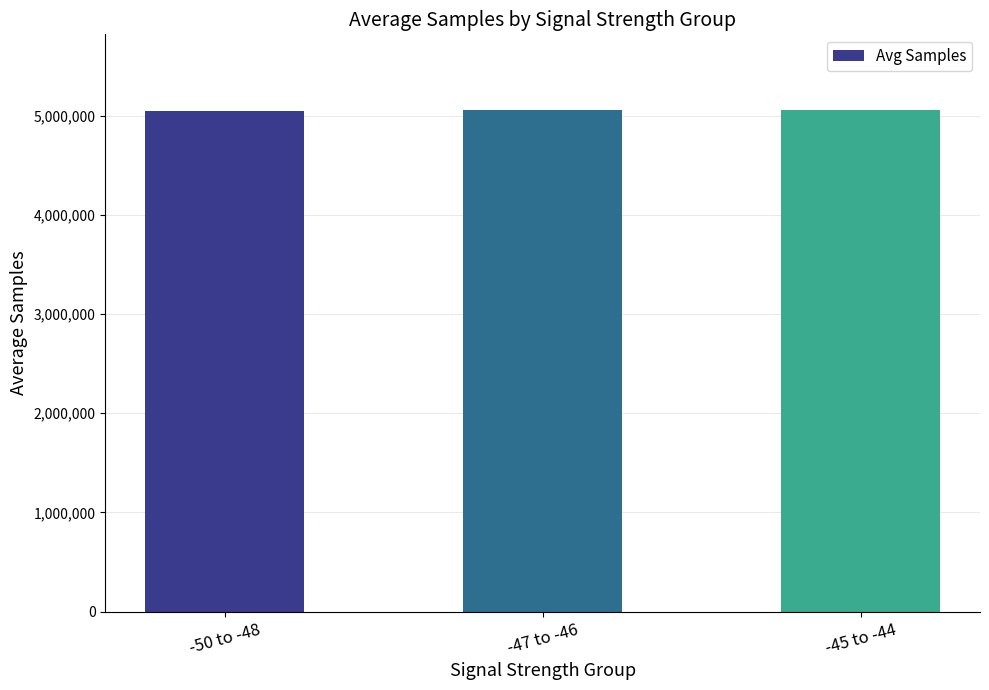

The value at -45 to -44 is 3226568.6. True or false?

False